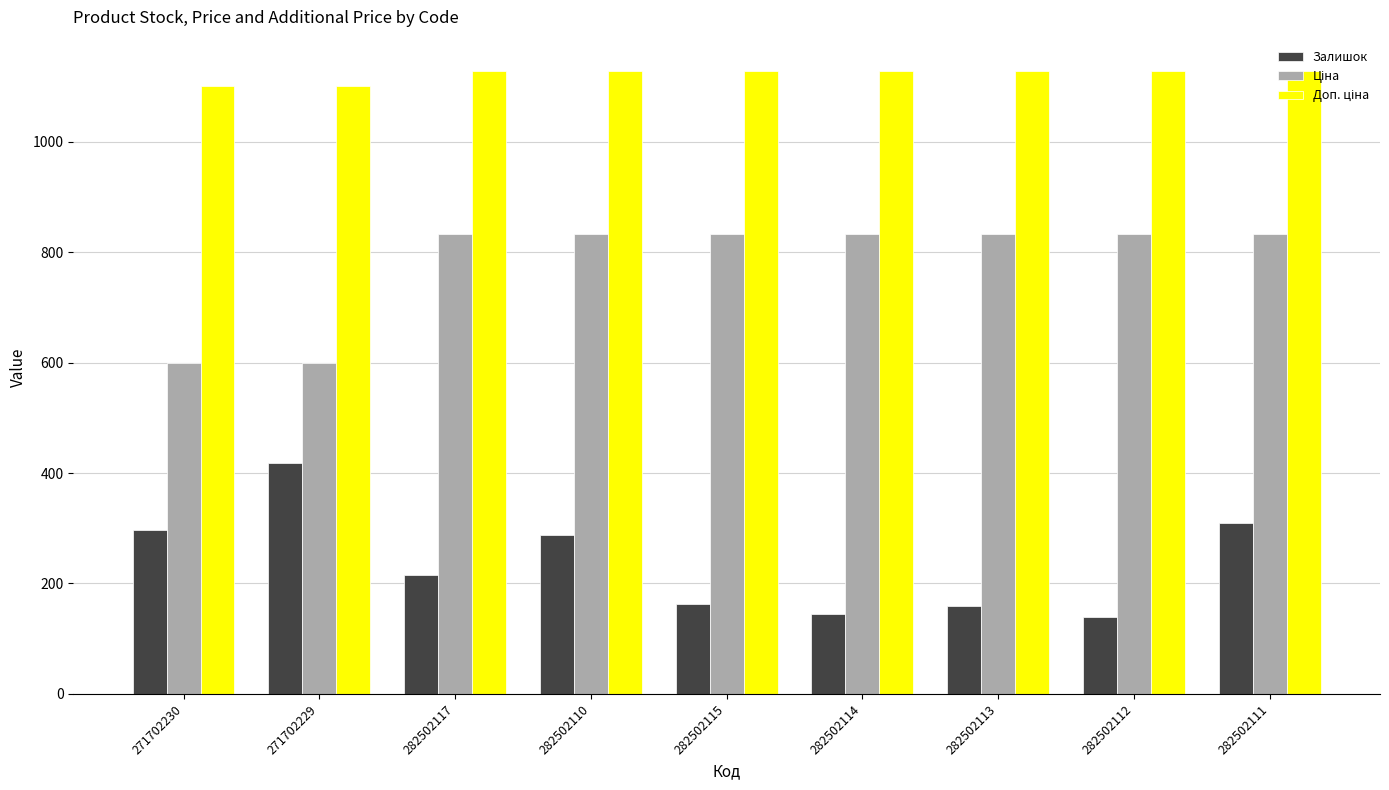

What is the greatest value displayed?

1128.0